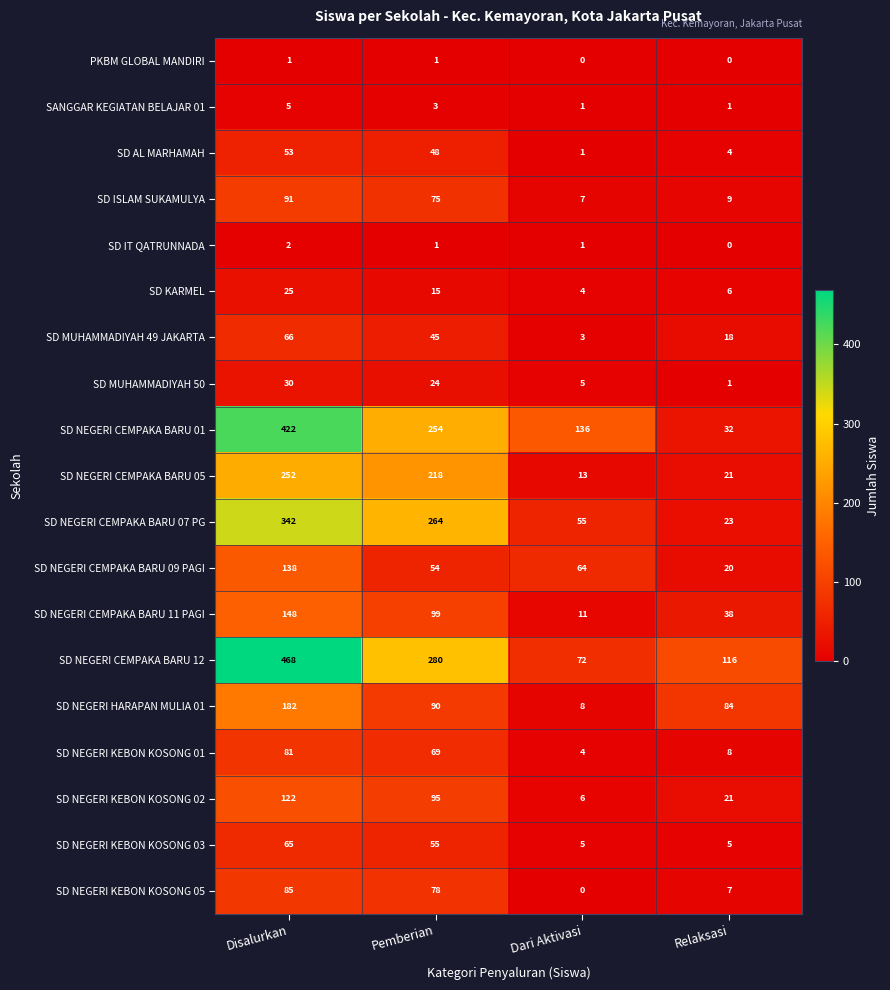

What is the difference between the maximum and minimum values in the SD NEGERI CEMPAKA BARU 05 series?

239